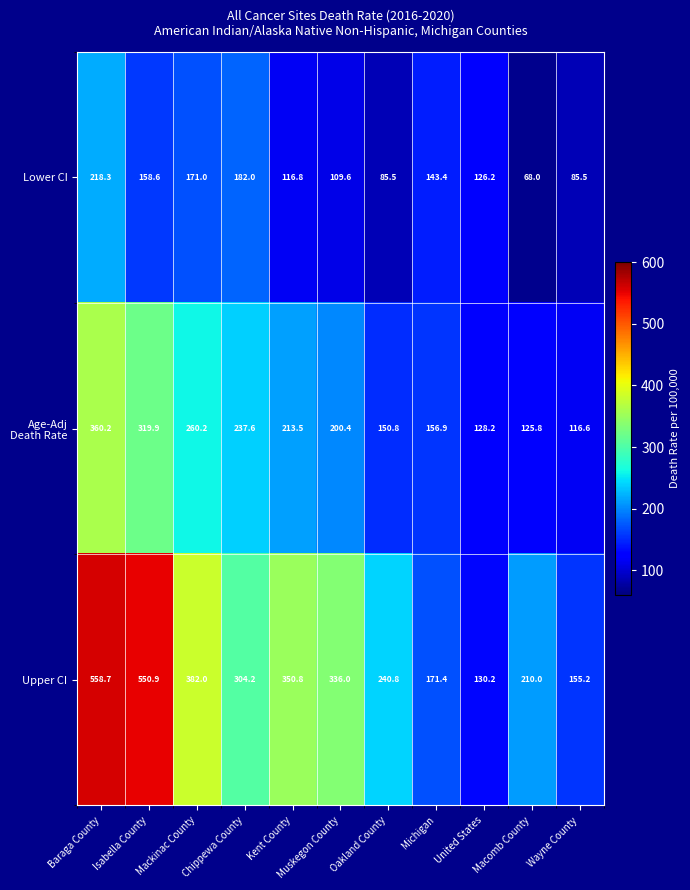

What is the sum of the Upper CI values at Chippewa County and Michigan?

475.6